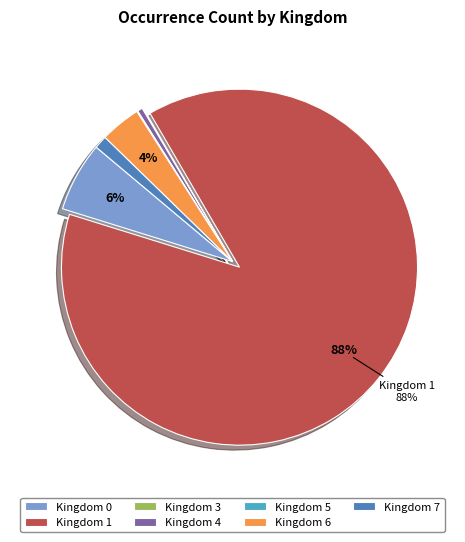

The Kingdom 1 slice represents 74% of the pie. True or false?

False